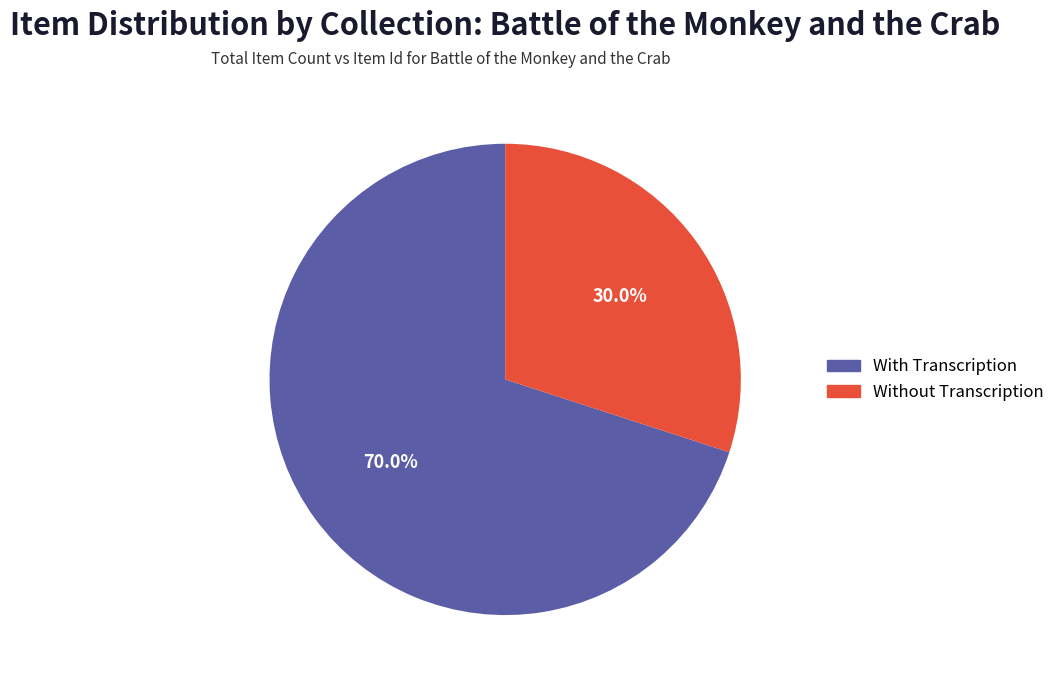

Does any single category account for the majority?

Yes